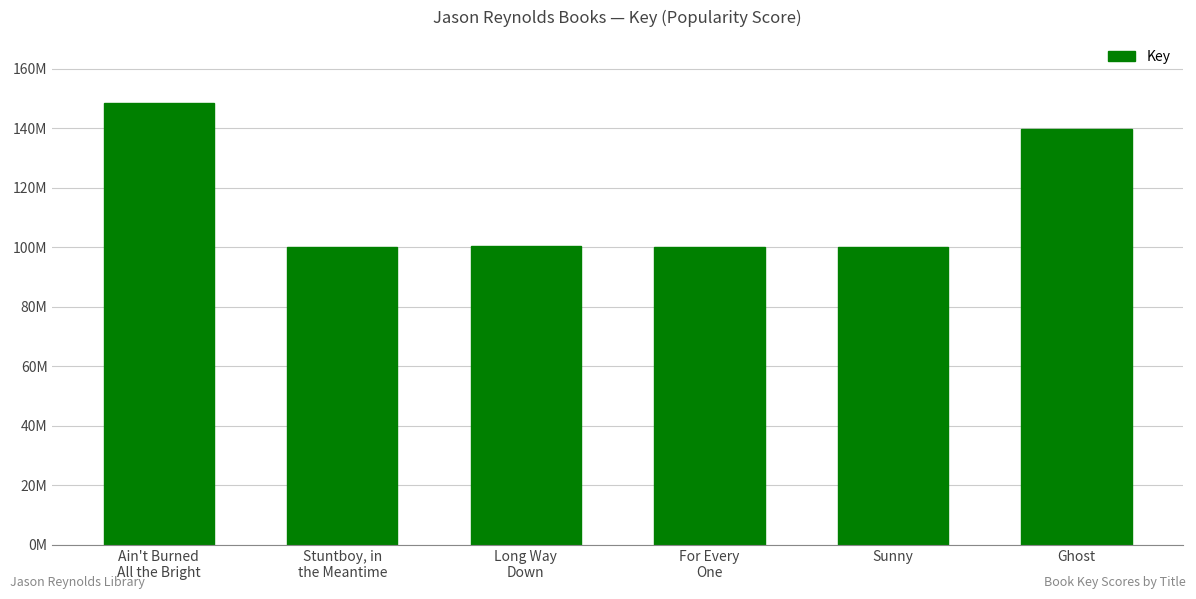

Does the chart contain any negative values?

No